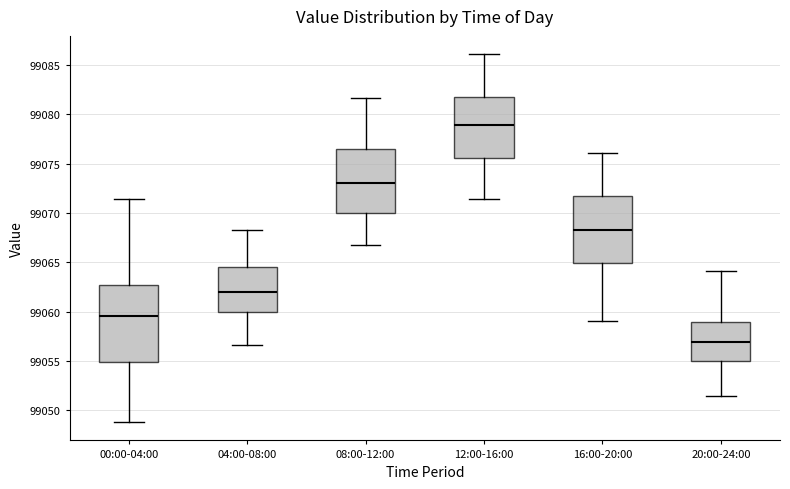

Reading left to right, transcribe this box plot: for each box, give where its median line is, the range the box spans, and where its two whiskers end, as read against the y-axis. The values are not printed on the chart, so give them approximately, as read against the axis.

00:00-04:00: median 99059.5, box 99055.0 to 99062.5, whiskers 99049.0 to 99071.5
04:00-08:00: median 99062.0, box 99060.0 to 99064.5, whiskers 99056.5 to 99068.5
08:00-12:00: median 99073.0, box 99070.0 to 99076.5, whiskers 99067.0 to 99081.5
12:00-16:00: median 99079.0, box 99075.5 to 99082.0, whiskers 99071.5 to 99086.0
16:00-20:00: median 99068.5, box 99065.0 to 99071.5, whiskers 99059.0 to 99076.0
20:00-24:00: median 99057.0, box 99055.0 to 99059.0, whiskers 99051.5 to 99064.0